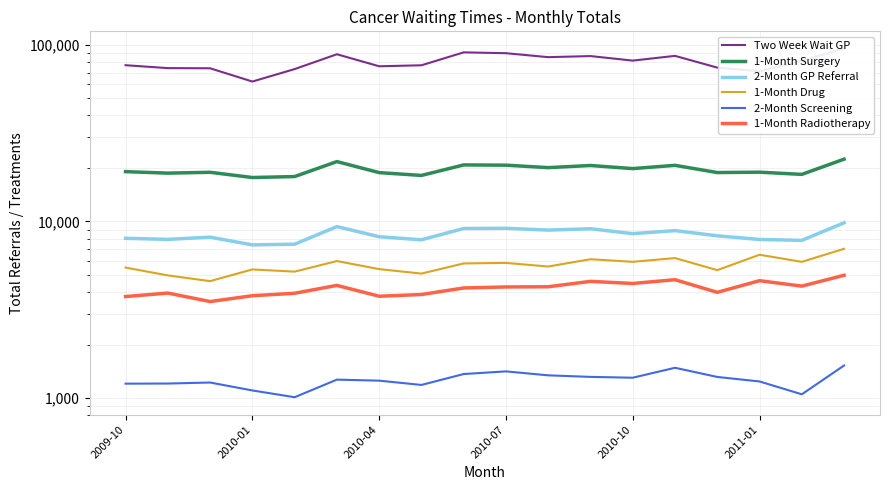

At how many categories does at least one series exceed 55164?

18